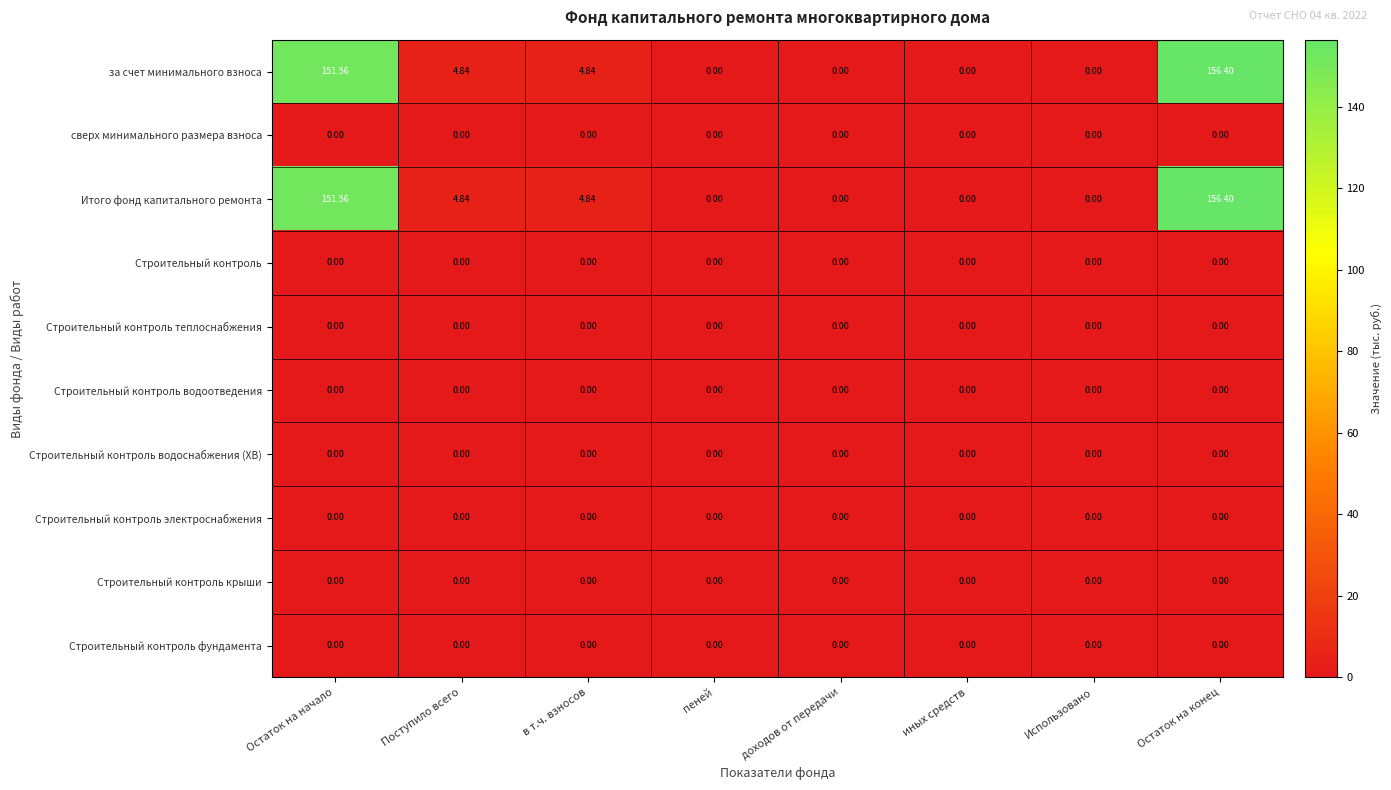

At which category is the sum across all series the highest?

Остаток на конец